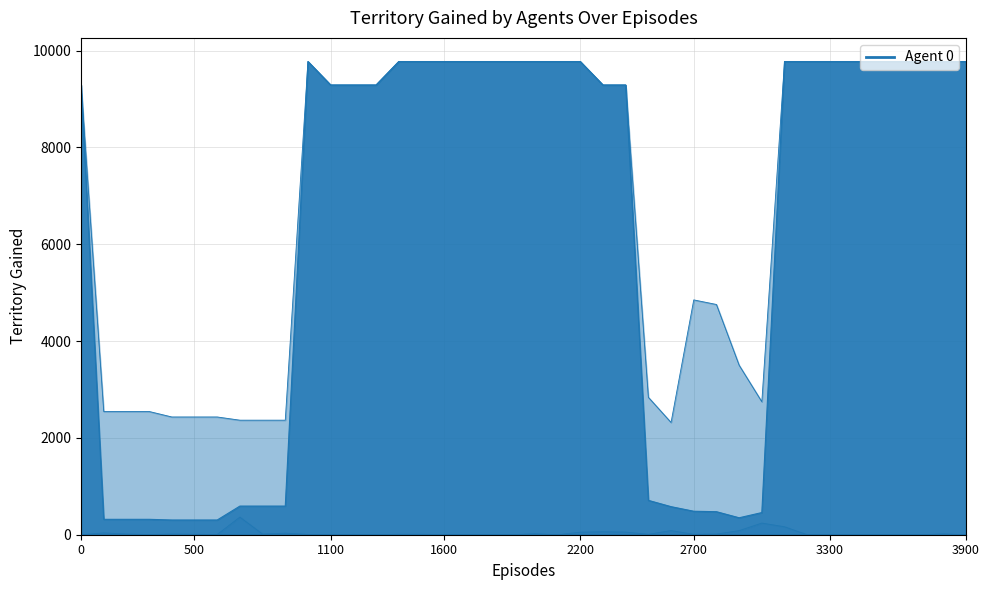

Is it true that Ціна equals 13659.9 at 285102120?

False